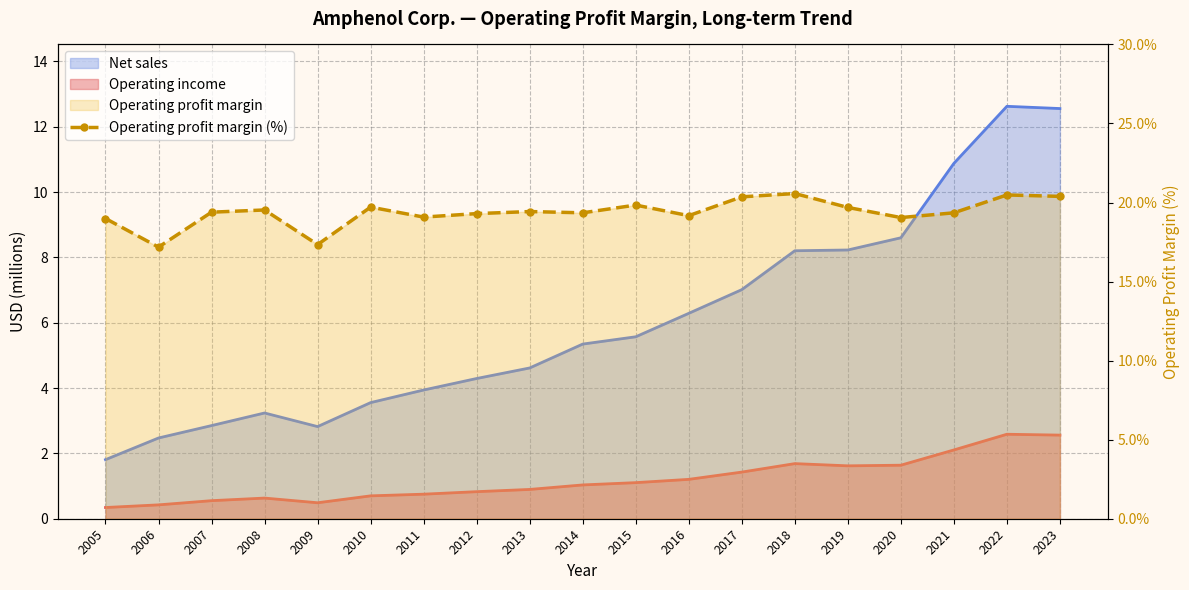

What is the value of the 5th point from the left?

17.3